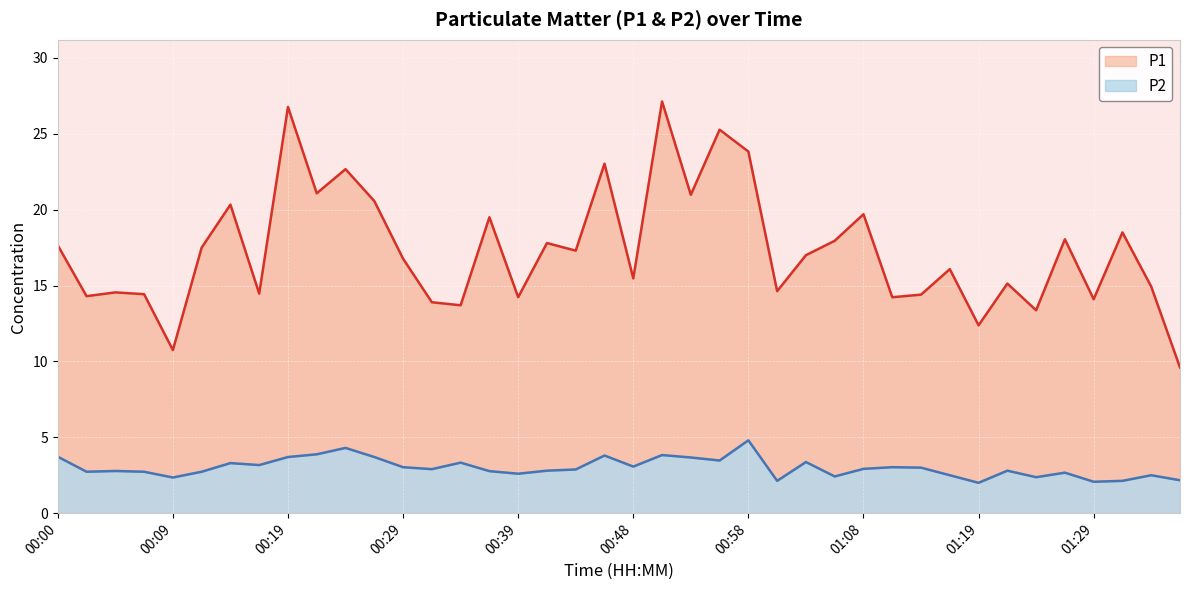

Between 00:26 and 01:19, which series saw the biggest shift?

P1